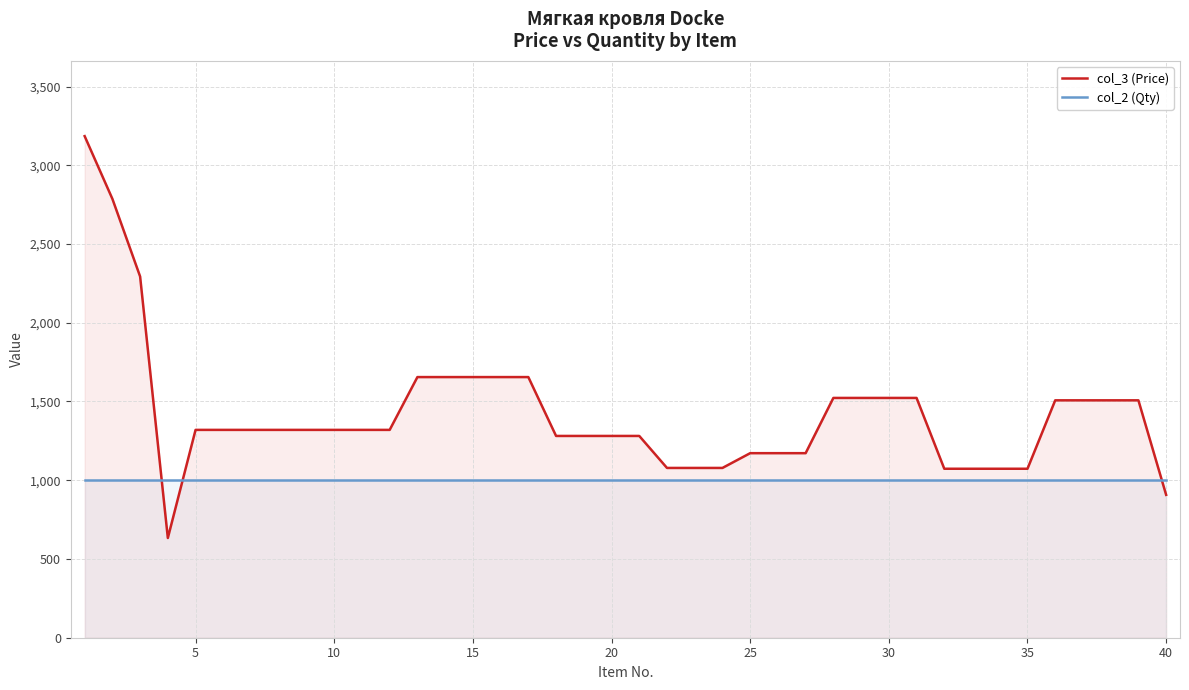

Which series has the largest total across all categories?

col_3 (Price)